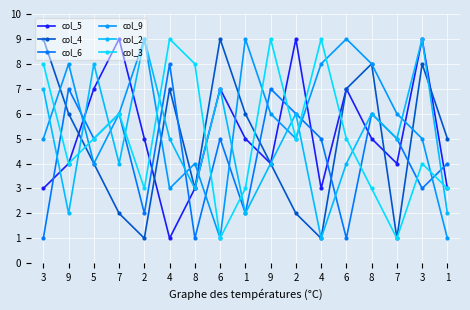

What is the difference between the col_2 values at 1 and 8?

1